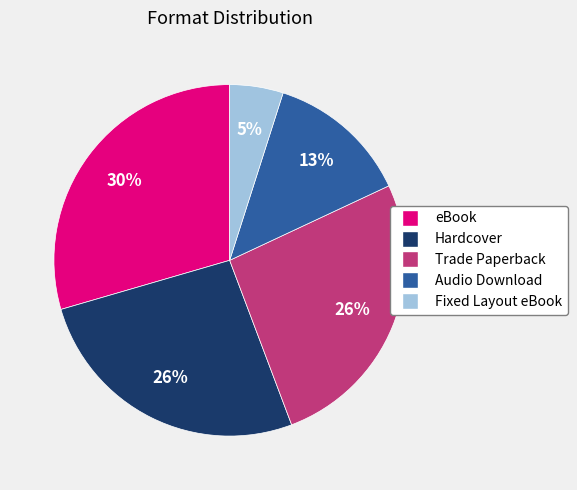

To the nearest percent, what is the difference between the largest and smallest slice percentages?

25%